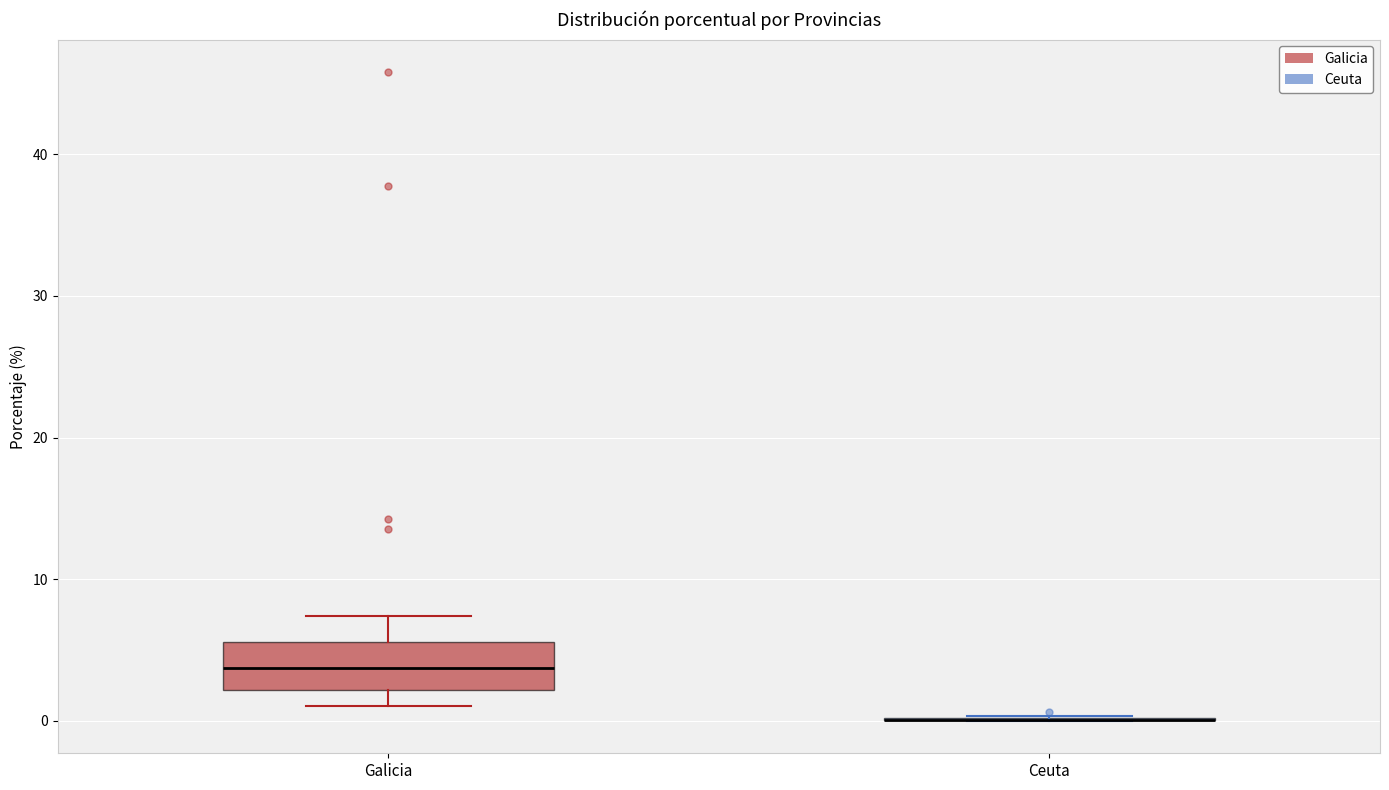

Comparing the boxes themselves (not the whiskers), which one is the tallest?

Galicia